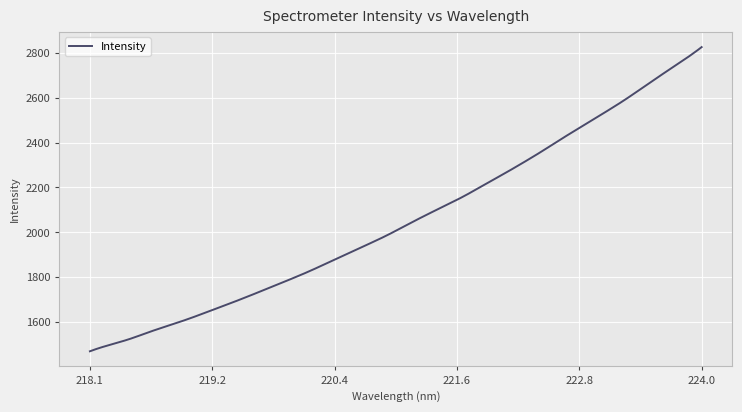

What is the greatest value displayed?

2826.8